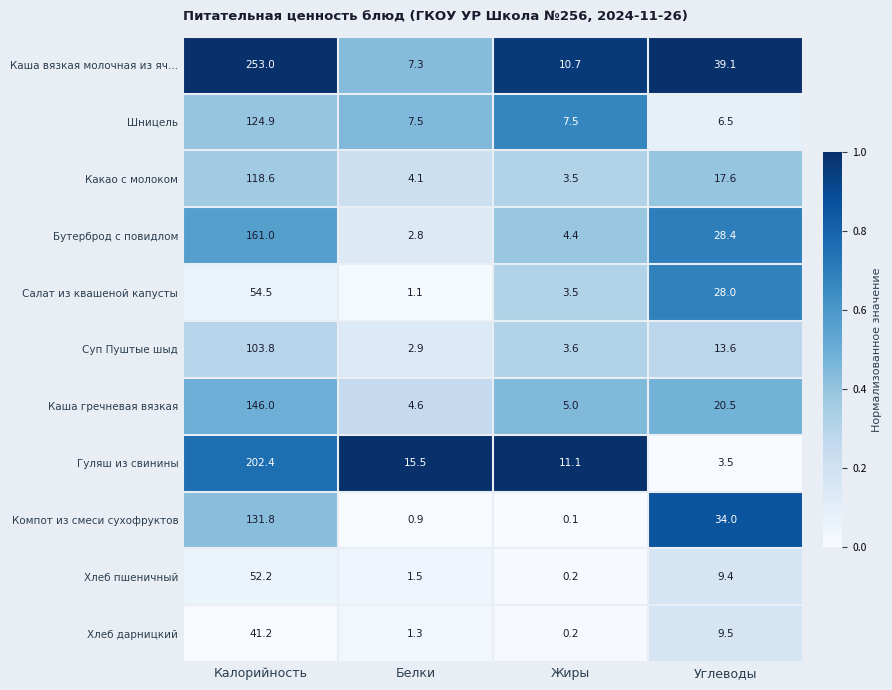

At Белки, list the series in order from smallest to largest.

Компот из смеси сухофруктов, Салат из квашеной капусты, Хлеб дарницкий, Хлеб пшеничный, Бутерброд с повидлом, Суп Пуштые шыд, Какао с молоком, Каша гречневая вязкая, Каша вязкая молочная из яч…, Шницель, Гуляш из свинины